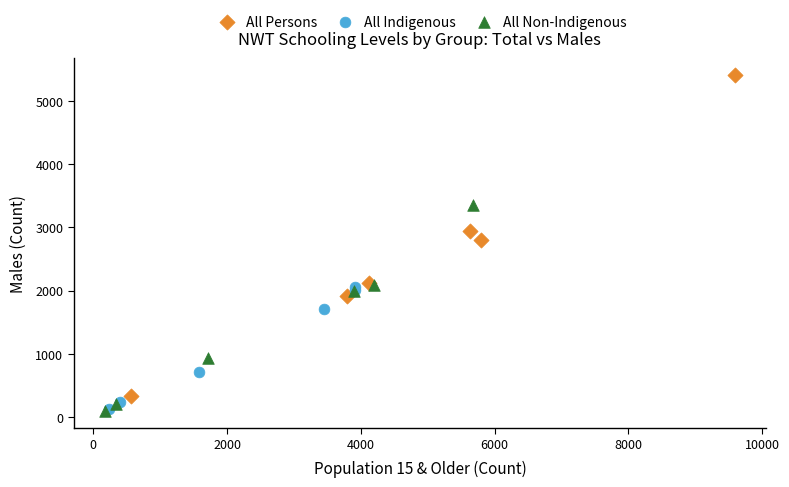

Which series contains the highest Y value?

All Persons